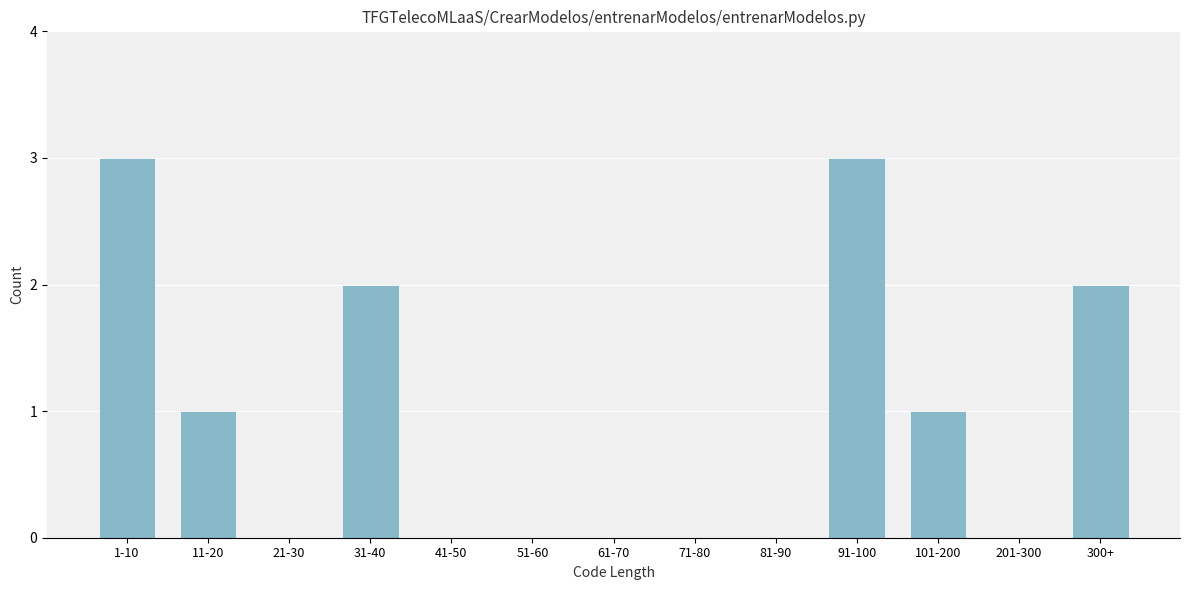

Reading left to right, what are all the values shown in this chart?

1-10=3	11-20=1	21-30=0	31-40=2	41-50=0	51-60=0	61-70=0	71-80=0	81-90=0	91-100=3	101-200=1	201-300=0	300+=2